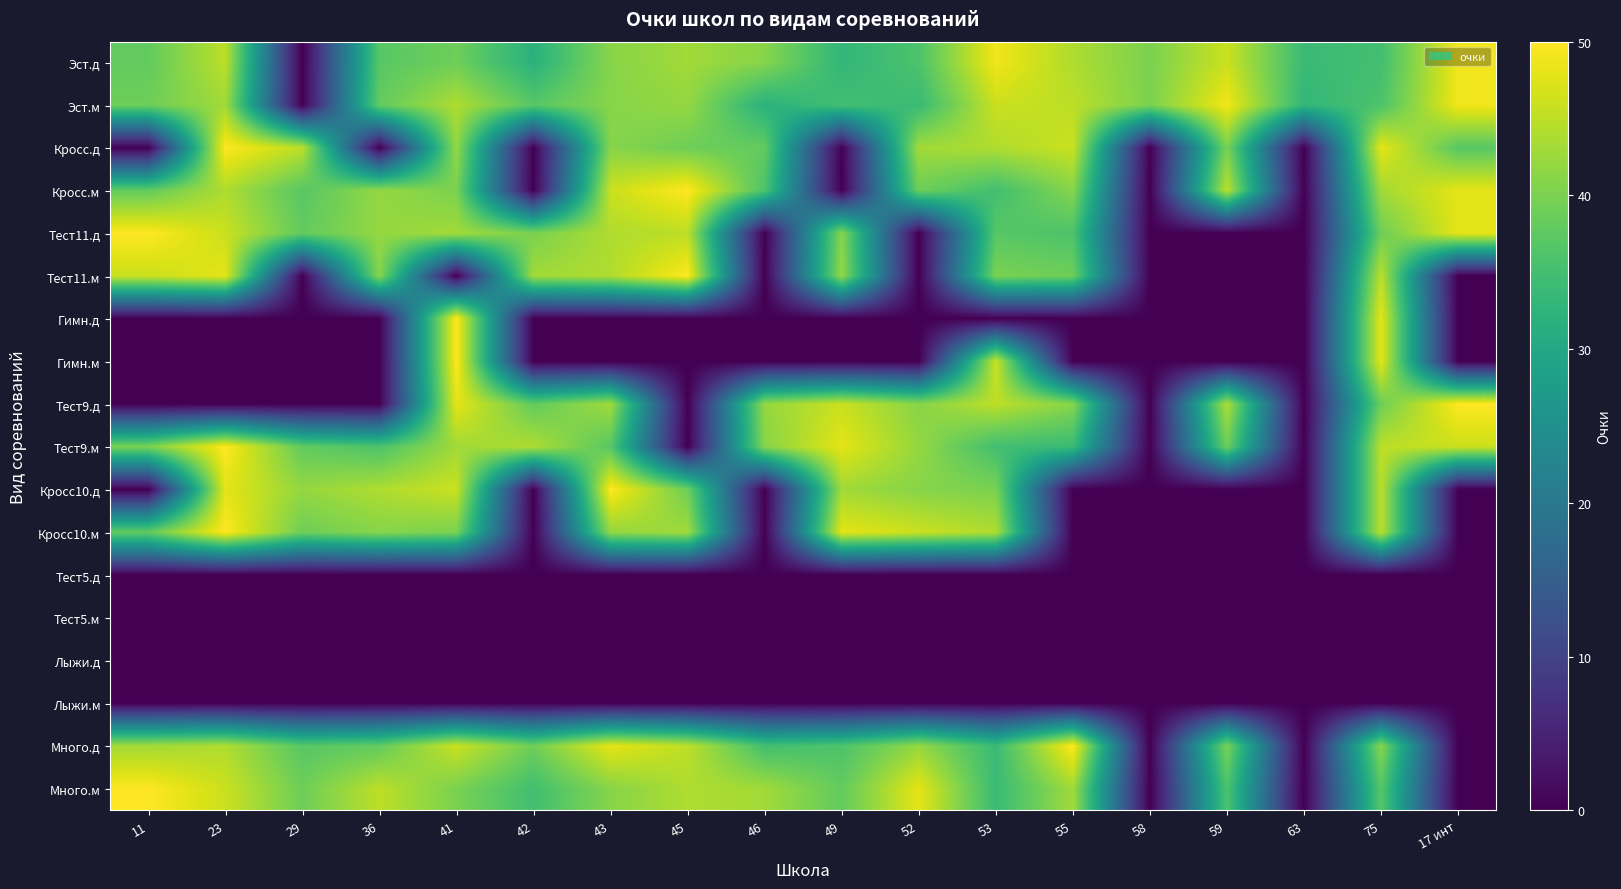

Between 36 and 46, which series saw the biggest shift?

Кросс10.д